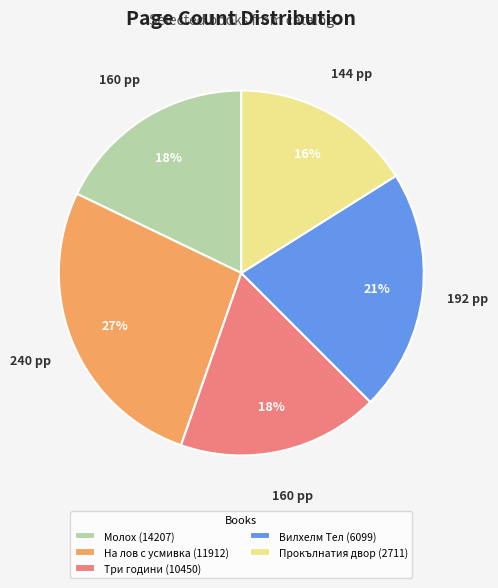

How many segments does this pie chart have?

5